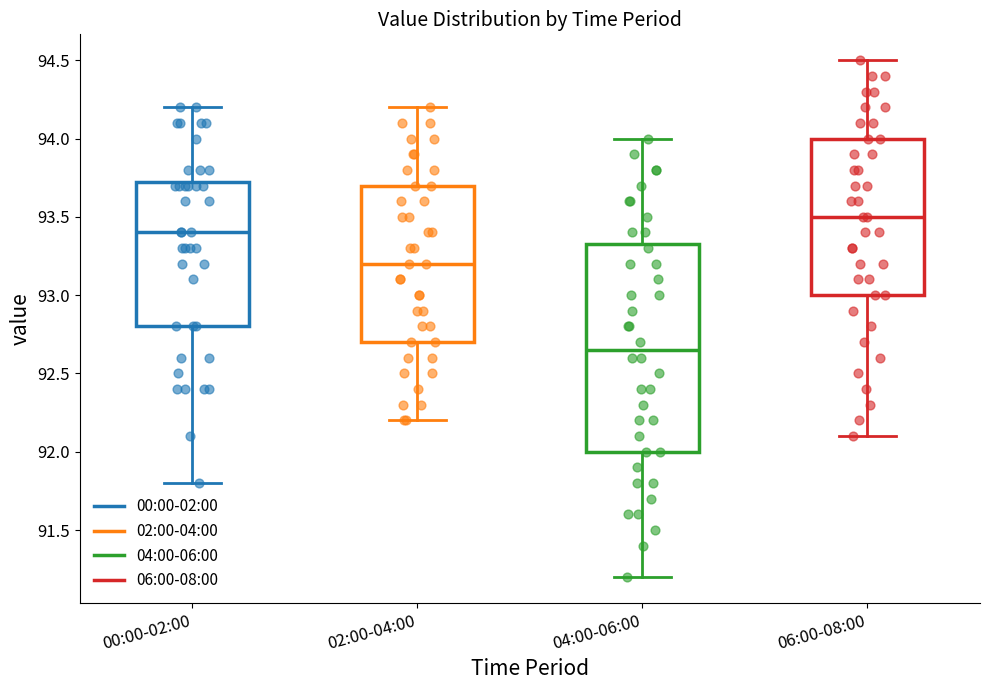

Where does the median line of the box for 00:00-02:00 sit on the y-axis? The values are not printed on the chart, so give them approximately, as read against the axis.

93.40